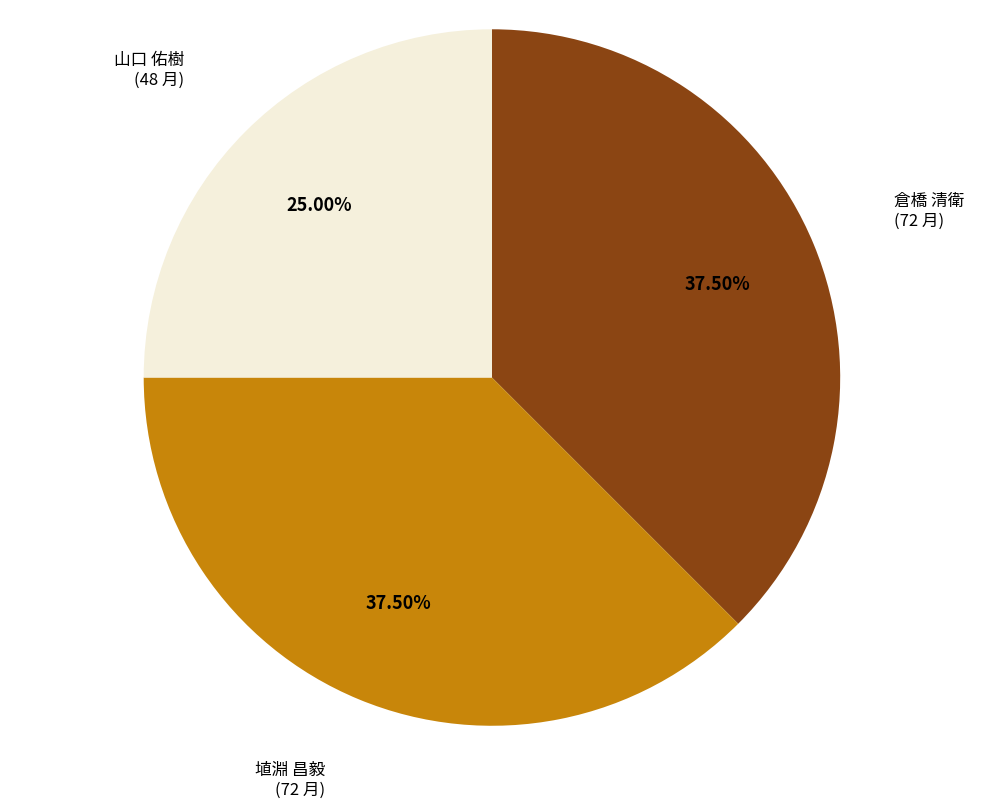

Is there any slice that represents more than half of the pie?

No